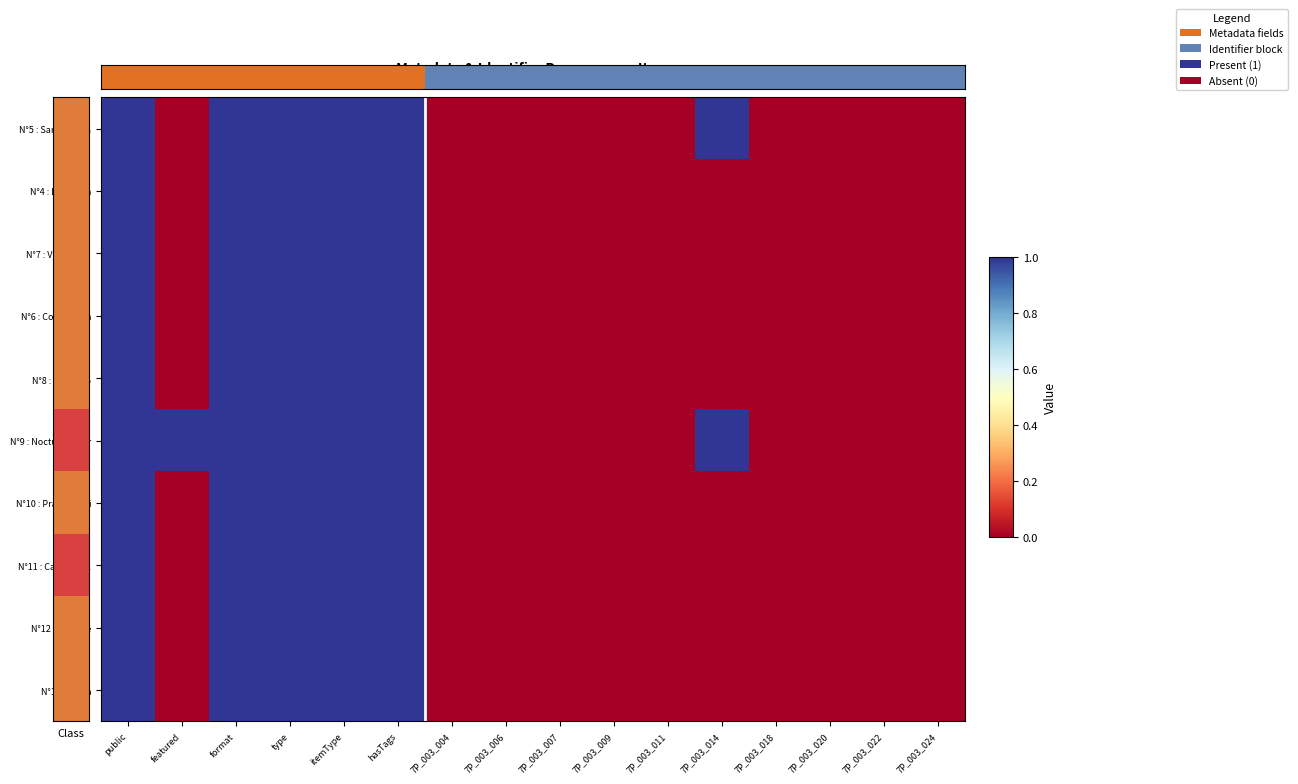

Reading left to right, transcribe all the data shown in this chart.

N°5 : Santo Maria: public=1	featured=0	format=1	type=1	itemType=1	hasTags=1	7P_003_004=0	7P_003_006=0	7P_003_007=0	7P_003_009=0	7P_003_011=0	7P_003_014=1	7P_003_018=0	7P_003_020=0	7P_003_022=0	7P_003_024=0
N°4 : La Mocha: public=1	featured=0	format=1	type=1	itemType=1	hasTags=1	7P_003_004=0	7P_003_006=0	7P_003_007=0	7P_003_009=0	7P_003_011=0	7P_003_014=0	7P_003_018=0	7P_003_020=0	7P_003_022=0	7P_003_024=0
N°7 : Val Parysa: public=1	featured=0	format=1	type=1	itemType=1	hasTags=1	7P_003_004=0	7P_003_006=0	7P_003_007=0	7P_003_009=0	7P_003_011=0	7P_003_014=0	7P_003_018=0	7P_003_020=0	7P_003_022=0	7P_003_024=0
N°6 : Conception: public=1	featured=0	format=1	type=1	itemType=1	hasTags=1	7P_003_004=0	7P_003_006=0	7P_003_007=0	7P_003_009=0	7P_003_011=0	7P_003_014=0	7P_003_018=0	7P_003_020=0	7P_003_022=0	7P_003_024=0
N°8 : Quintero: public=1	featured=0	format=1	type=1	itemType=1	hasTags=1	7P_003_004=0	7P_003_006=0	7P_003_007=0	7P_003_009=0	7P_003_011=0	7P_003_014=0	7P_003_018=0	7P_003_020=0	7P_003_022=0	7P_003_024=0
N°9 : Nocturnum Pr: public=1	featured=1	format=1	type=1	itemType=1	hasTags=1	7P_003_004=0	7P_003_006=0	7P_003_007=0	7P_003_009=0	7P_003_011=0	7P_003_014=1	7P_003_018=0	7P_003_020=0	7P_003_022=0	7P_003_024=0
N°10 : Praelium Di: public=1	featured=0	format=1	type=1	itemType=1	hasTags=1	7P_003_004=0	7P_003_006=0	7P_003_007=0	7P_003_009=0	7P_003_011=0	7P_003_014=0	7P_003_018=0	7P_003_020=0	7P_003_022=0	7P_003_024=0
N°11 : Caljou de L: public=1	featured=0	format=1	type=1	itemType=1	hasTags=1	7P_003_004=0	7P_003_006=0	7P_003_007=0	7P_003_009=0	7P_003_011=0	7P_003_014=0	7P_003_018=0	7P_003_020=0	7P_003_022=0	7P_003_024=0
N°12 : Guarme: public=1	featured=0	format=1	type=1	itemType=1	hasTags=1	7P_003_004=0	7P_003_006=0	7P_003_007=0	7P_003_009=0	7P_003_011=0	7P_003_014=0	7P_003_018=0	7P_003_020=0	7P_003_022=0	7P_003_024=0
N°13 : Payta: public=1	featured=0	format=1	type=1	itemType=1	hasTags=1	7P_003_004=0	7P_003_006=0	7P_003_007=0	7P_003_009=0	7P_003_011=0	7P_003_014=0	7P_003_018=0	7P_003_020=0	7P_003_022=0	7P_003_024=0